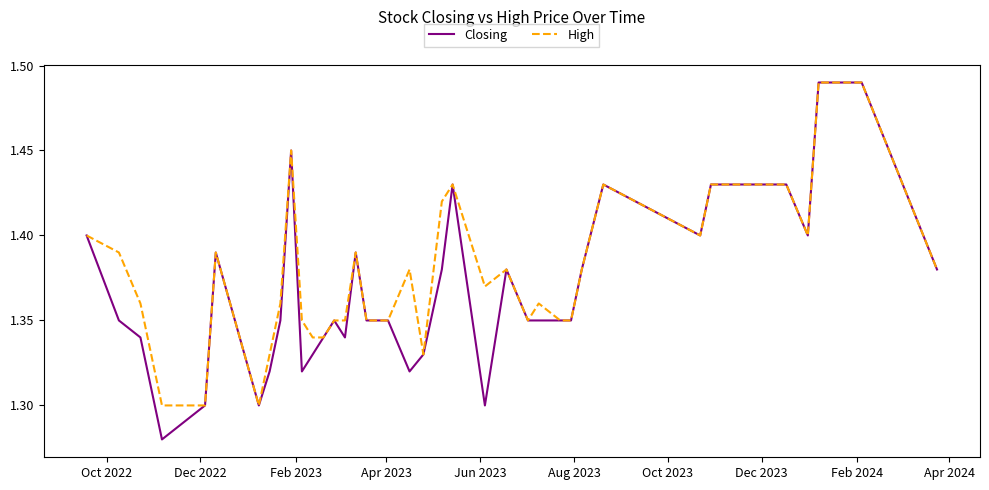

What are all the series names shown in the legend?

Closing, High